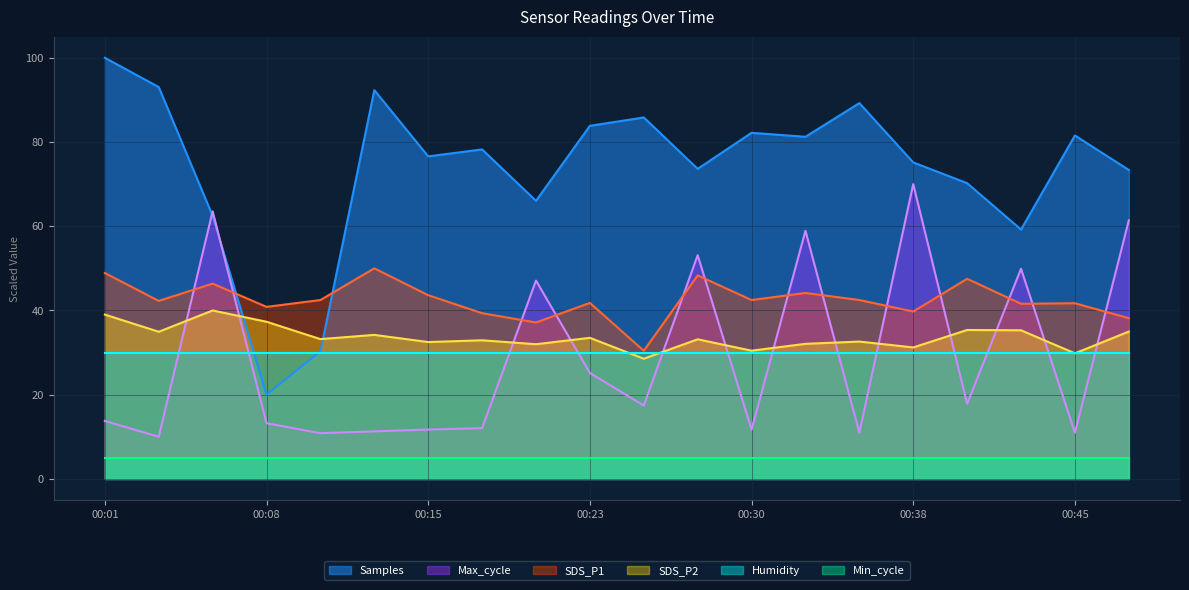

Count the number of data series in this chart.

6